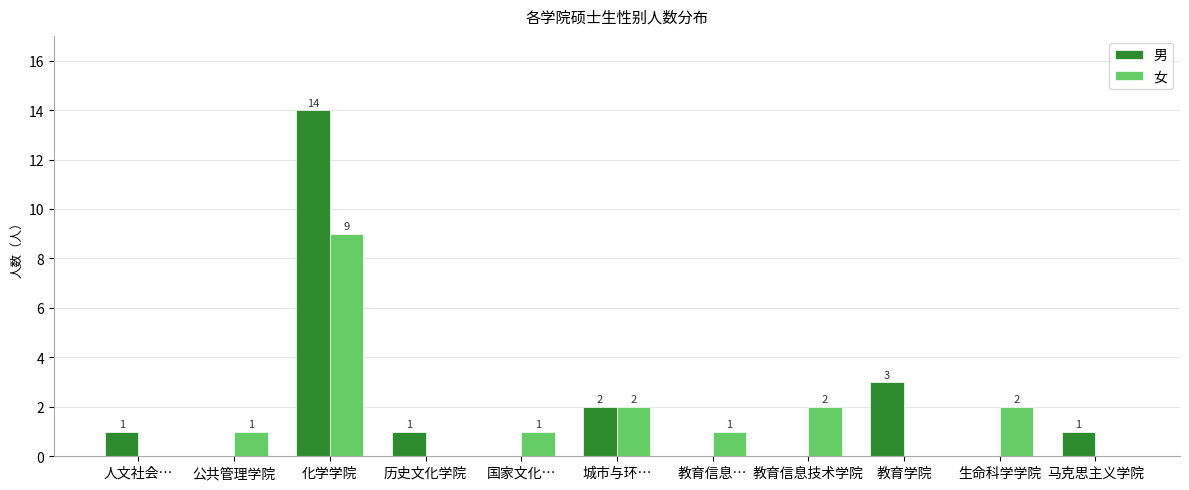

At which label is 男 closest to 7?

教育学院